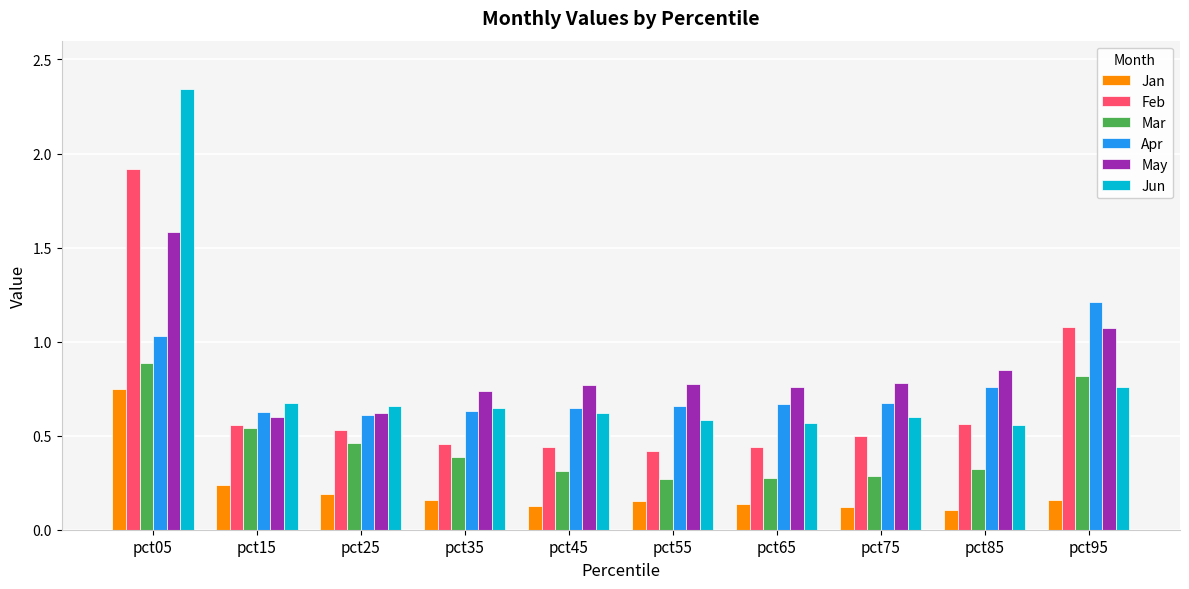

At which label does Jan reach its peak?

pct05